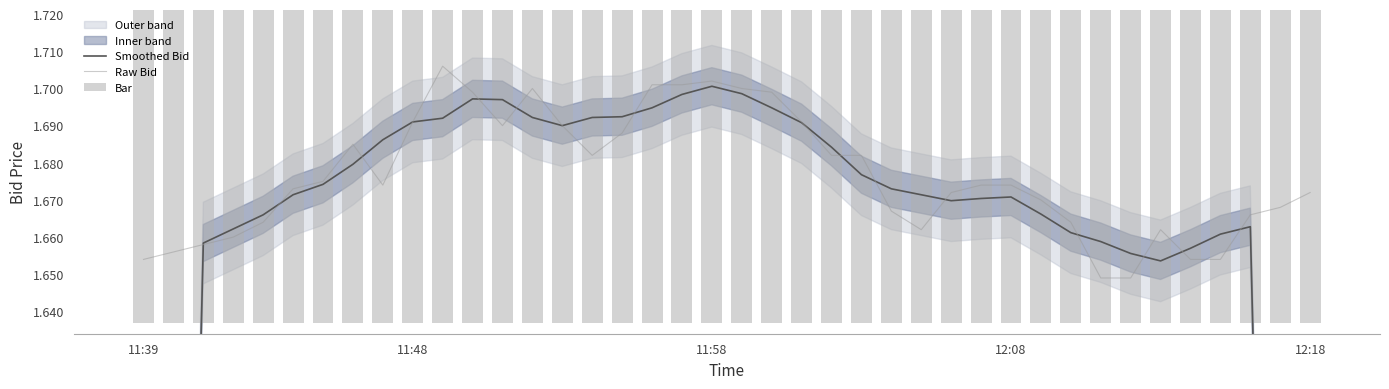

Read the Raw Bid value at 13.

1.7